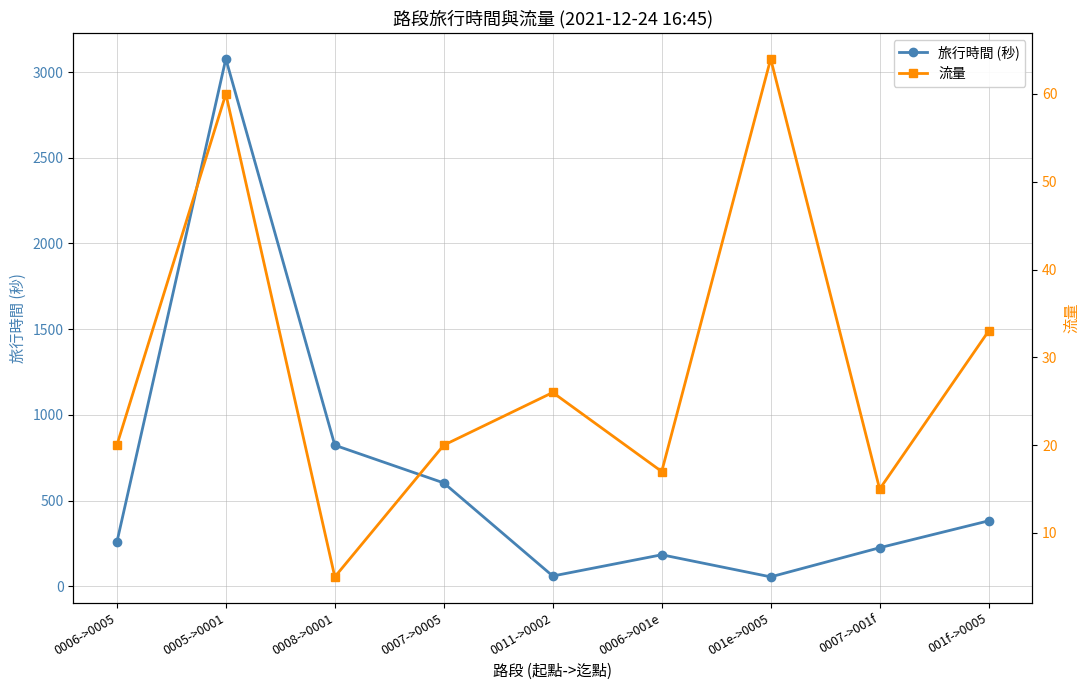

True or false: 流量 and 旅行時間 (秒) cross at least once.

True